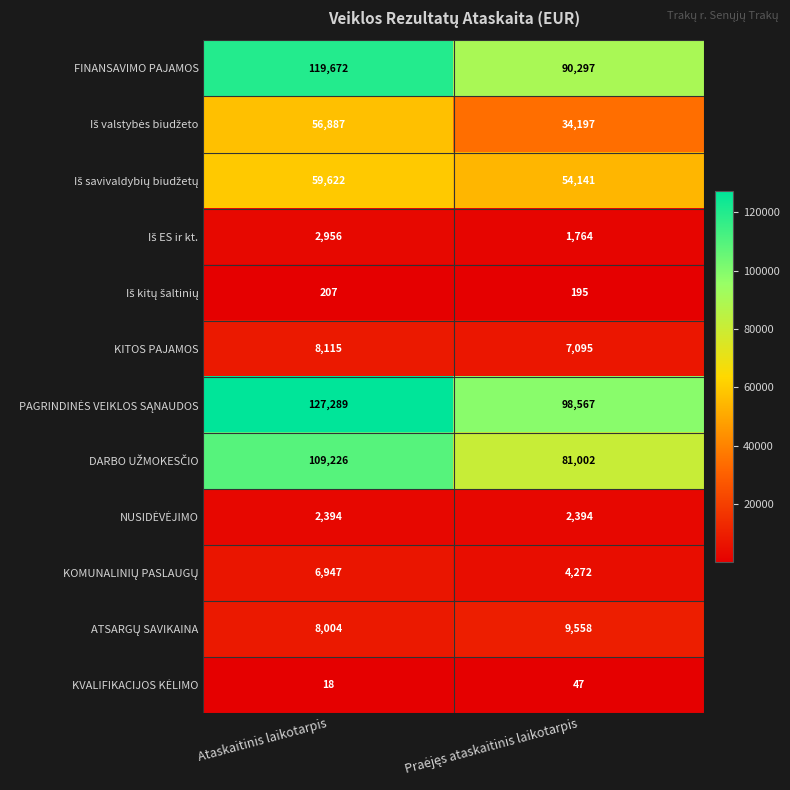

What is the difference between the maximum and minimum values in the FINANSAVIMO PAJAMOS series?

29375